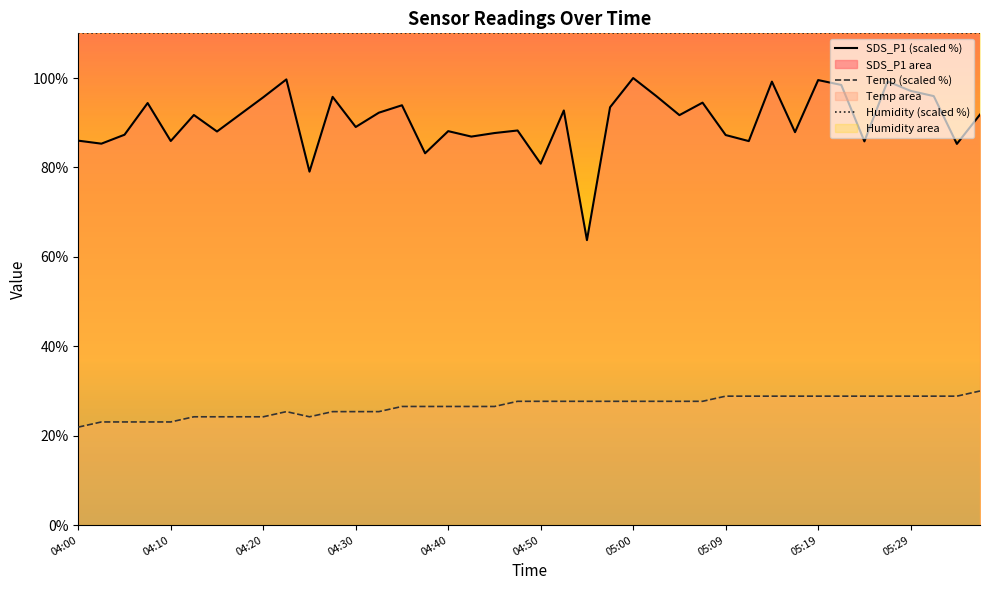

Which series has the largest range (max minus min)?

SDS_P1 (scaled %)